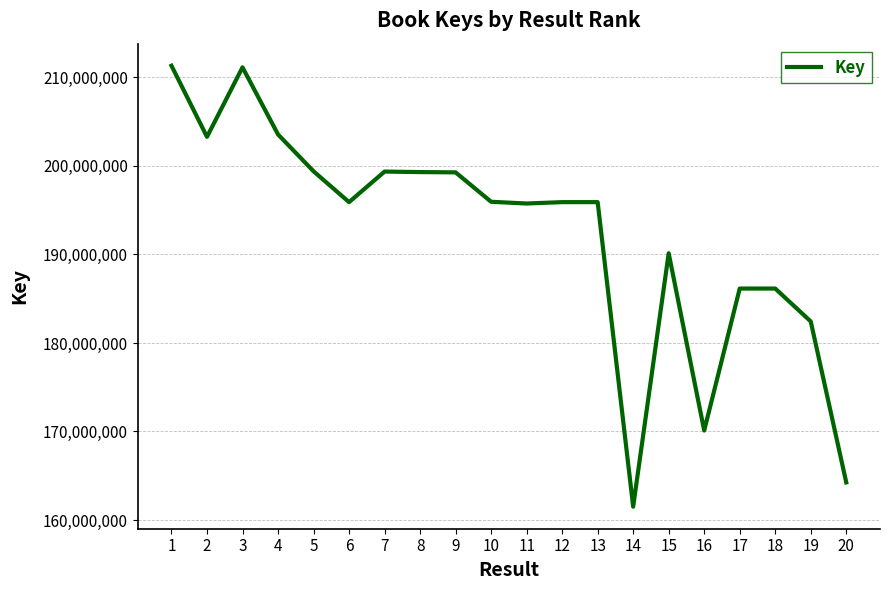

Approximately how many times larger is the value at 4 compared to 16?

1.2